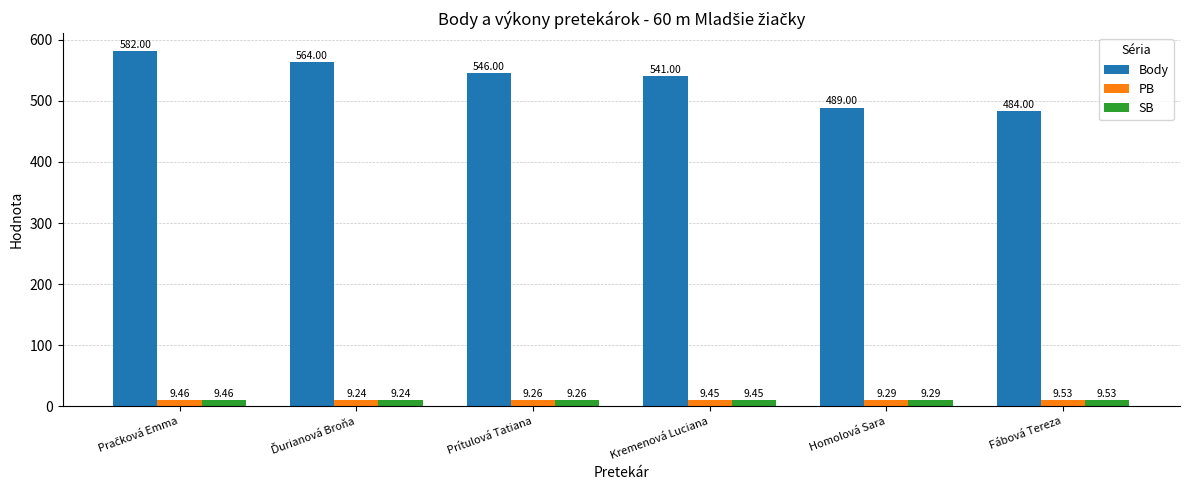

Which series has the largest range (max minus min)?

Body